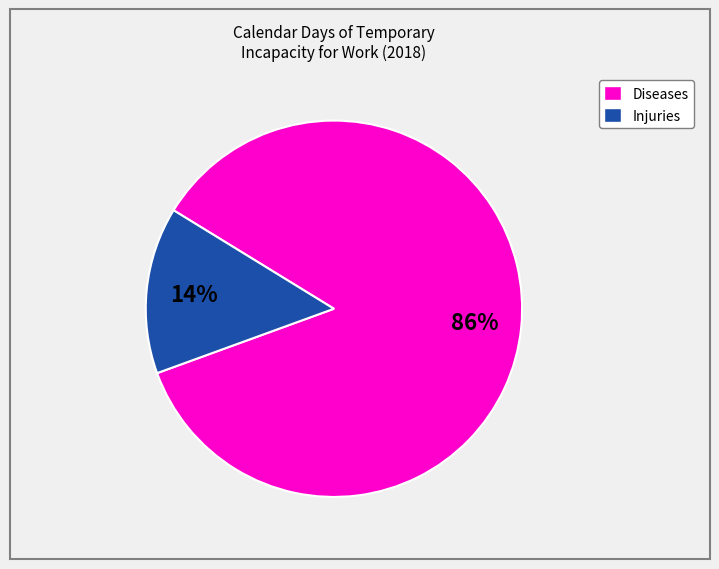

Is there any slice that represents more than half of the pie?

Yes